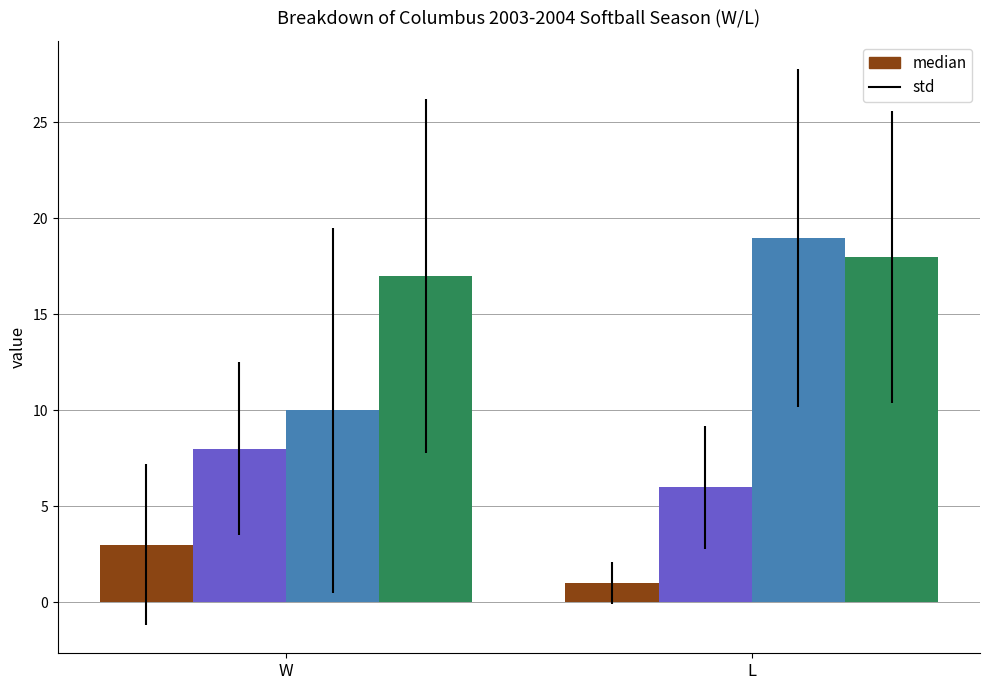

What is the spread (max minus min) of values at W?

14